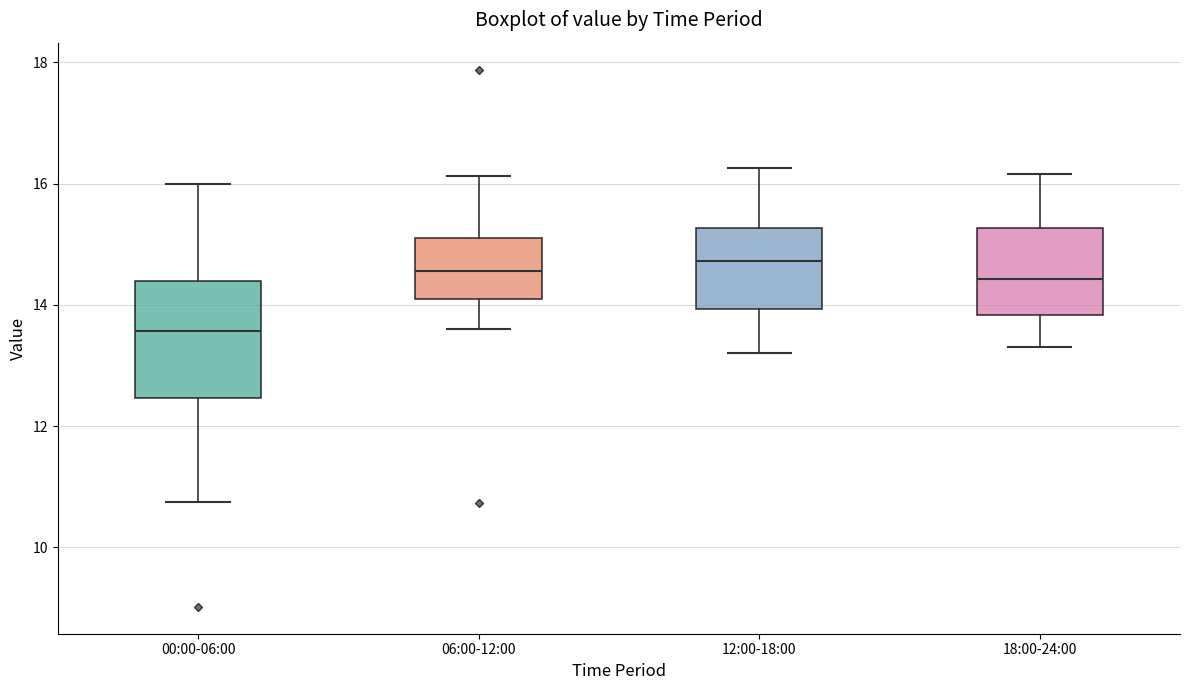

Reading left to right, read every box against the y-axis: the position of its median line, the range the box covers, and the ends of its whiskers. The values are not printed on the chart, so give them approximately, as read against the axis.

00:00-06:00: median 13.6, box 12.4 to 14.4, whiskers 10.8 to 16.0
06:00-12:00: median 14.6, box 14.0 to 15.2, whiskers 13.6 to 16.2
12:00-18:00: median 14.8, box 14.0 to 15.2, whiskers 13.2 to 16.2
18:00-24:00: median 14.4, box 13.8 to 15.2, whiskers 13.4 to 16.2